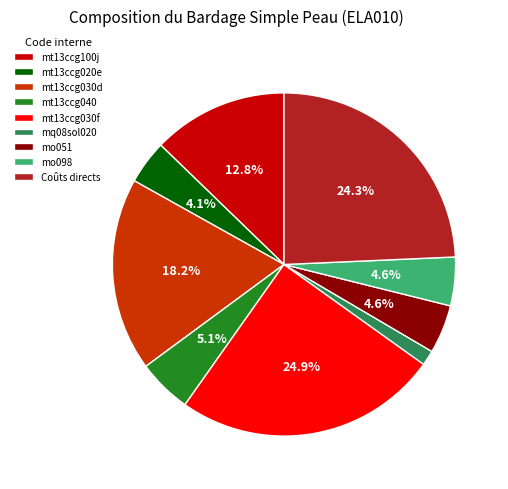

To the nearest percent, what is the combined percentage of mt13ccg030d and mo051?

23%